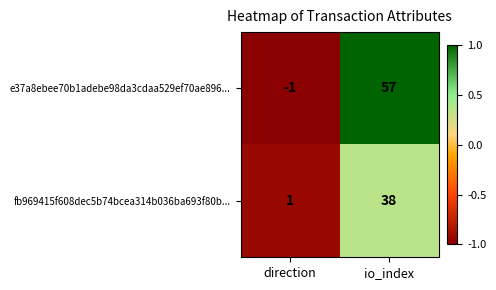

Reading right to left, extract all data points from this chart.

e37a8ebee70b1adebe98da3cdaa529ef70ae896...: 57	-1
fb969415f608dec5b74bcea314b036ba693f80b...: 38	1